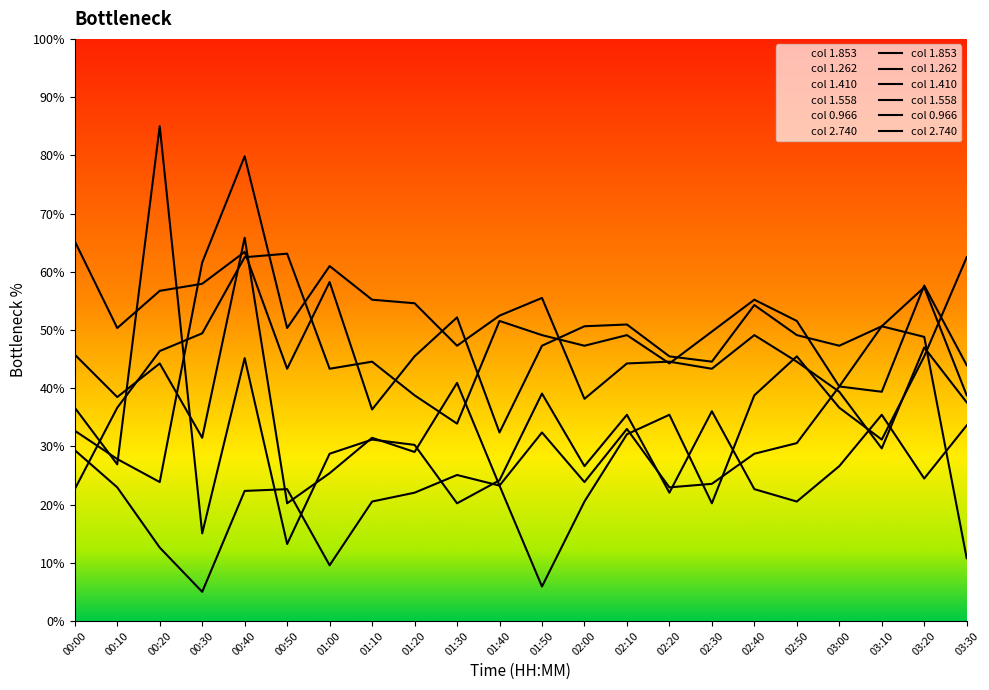

What are all the series names shown in the legend?

1.853, 1.262, 1.410, 1.558, 0.966, 2.740